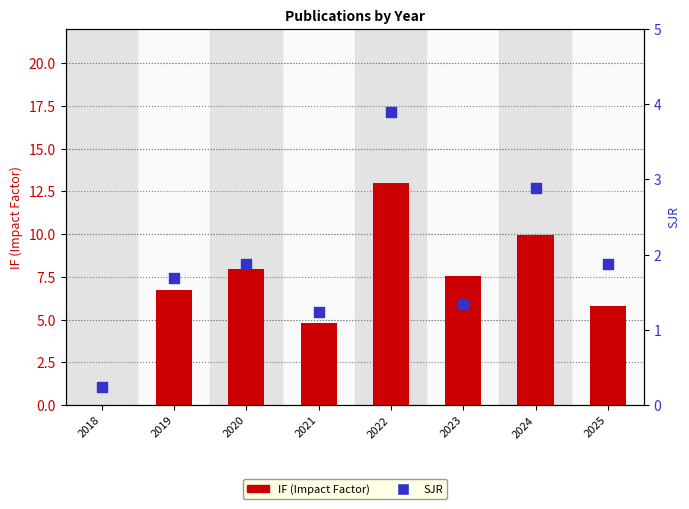

At how many categories does at least one series exceed 7?

4